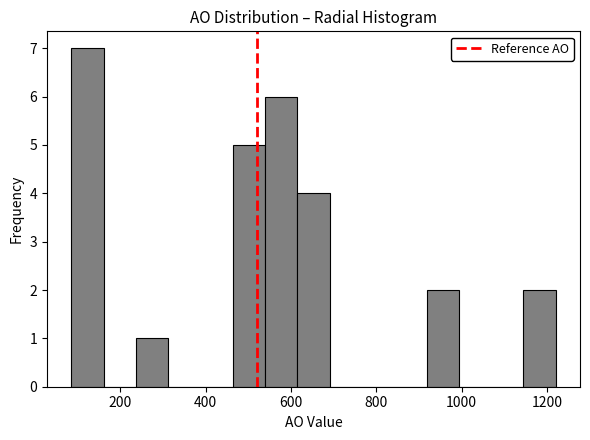

Around what value on the x-axis is the tallest bar? Give the approximate position of its centre, as read against the axis.

120